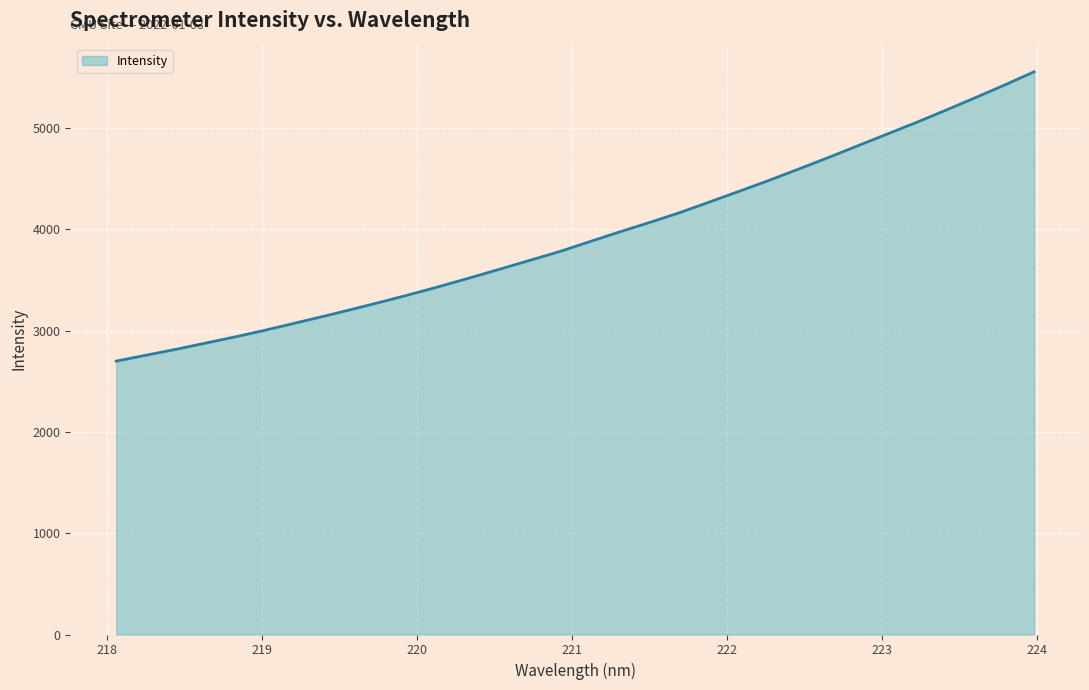

What is the smallest value displayed?

2700.1